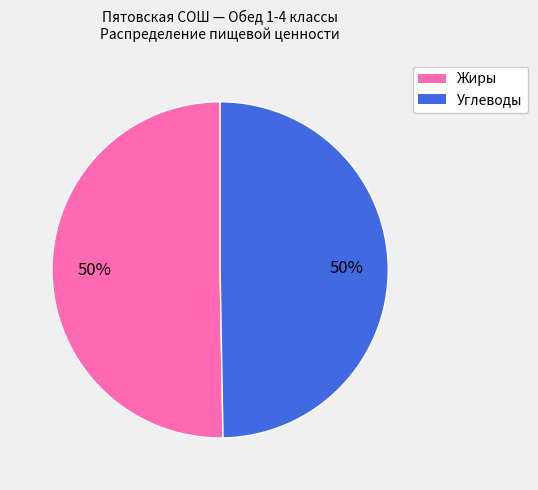

How many slices are in this pie chart?

2